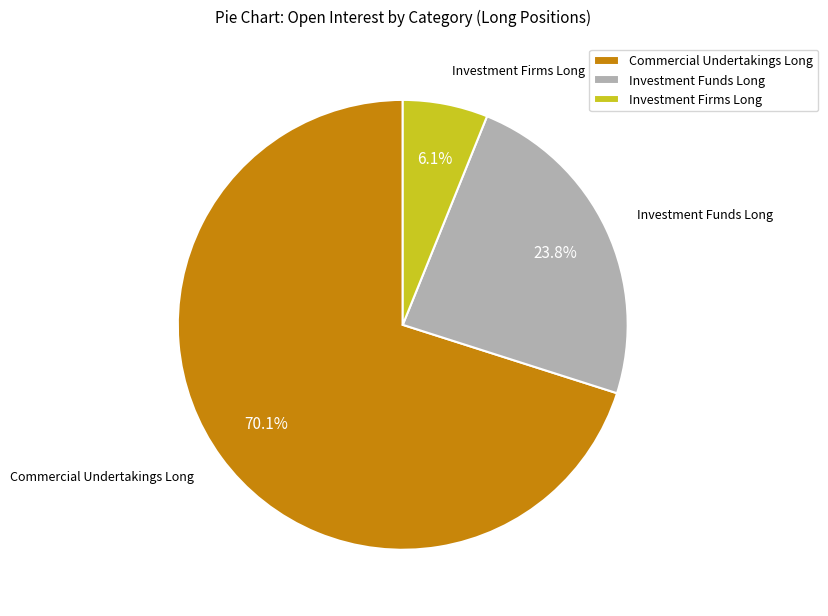

Which has a higher value, Investment Firms Long or Investment Funds Long?

Investment Funds Long